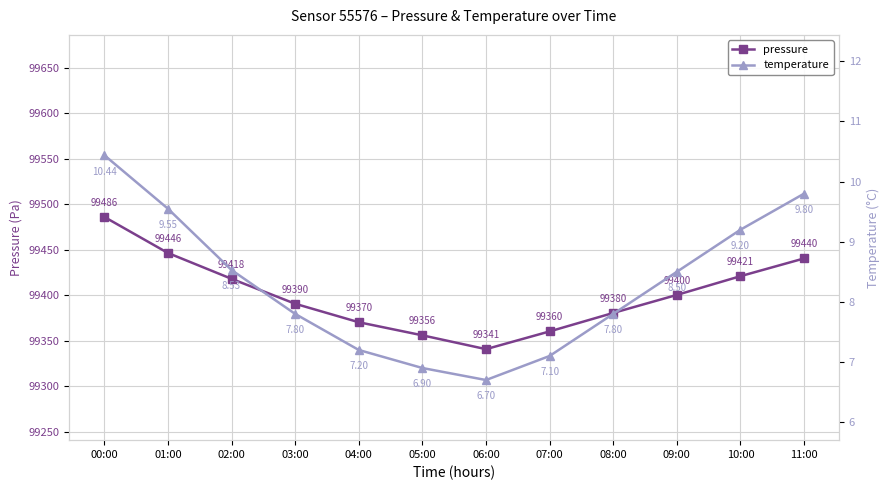

True or false: pressure and temperature intersect in this chart.

False